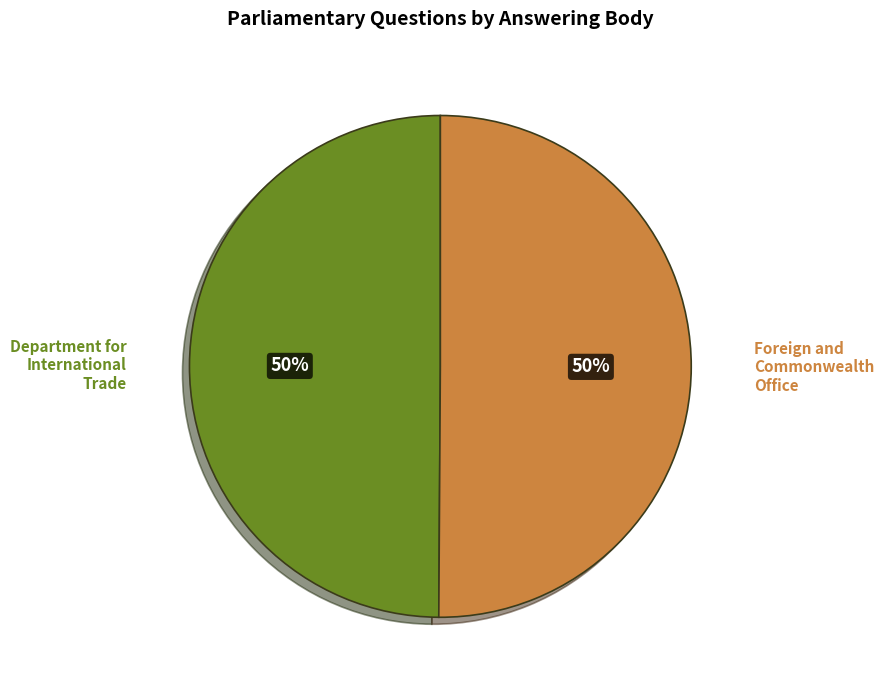

To the nearest percent, what is the average slice percentage?

50%